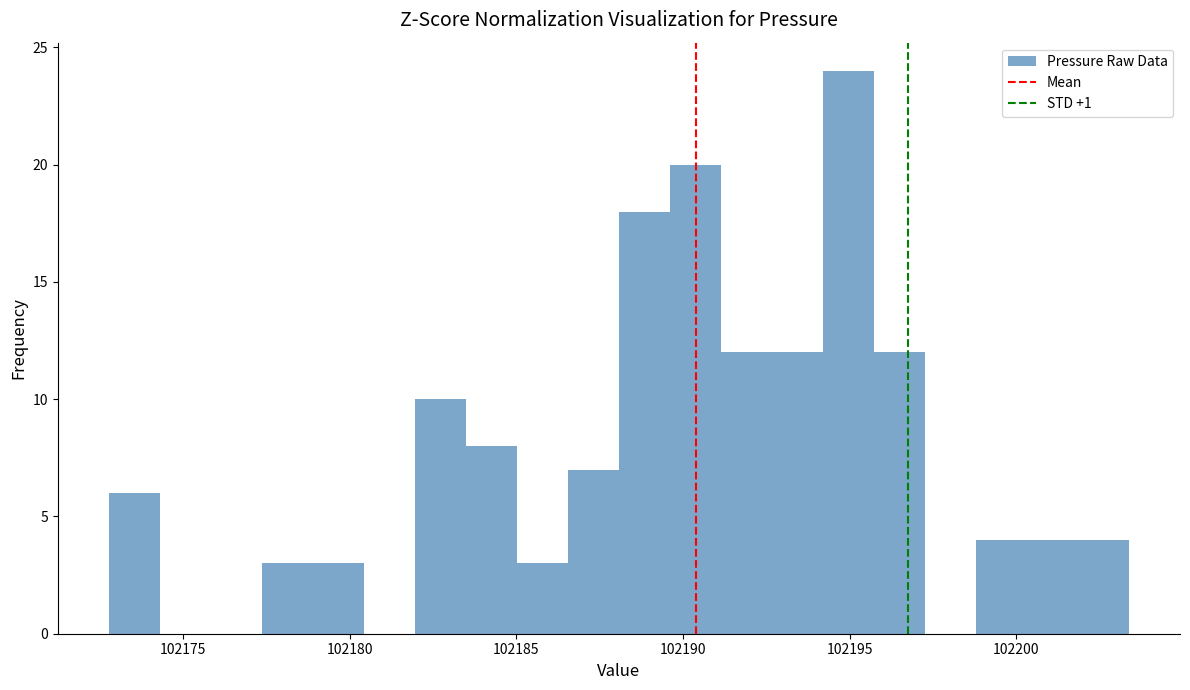

Read against the x-axis, roughly where is the centre of the tallest bar?

102195.0